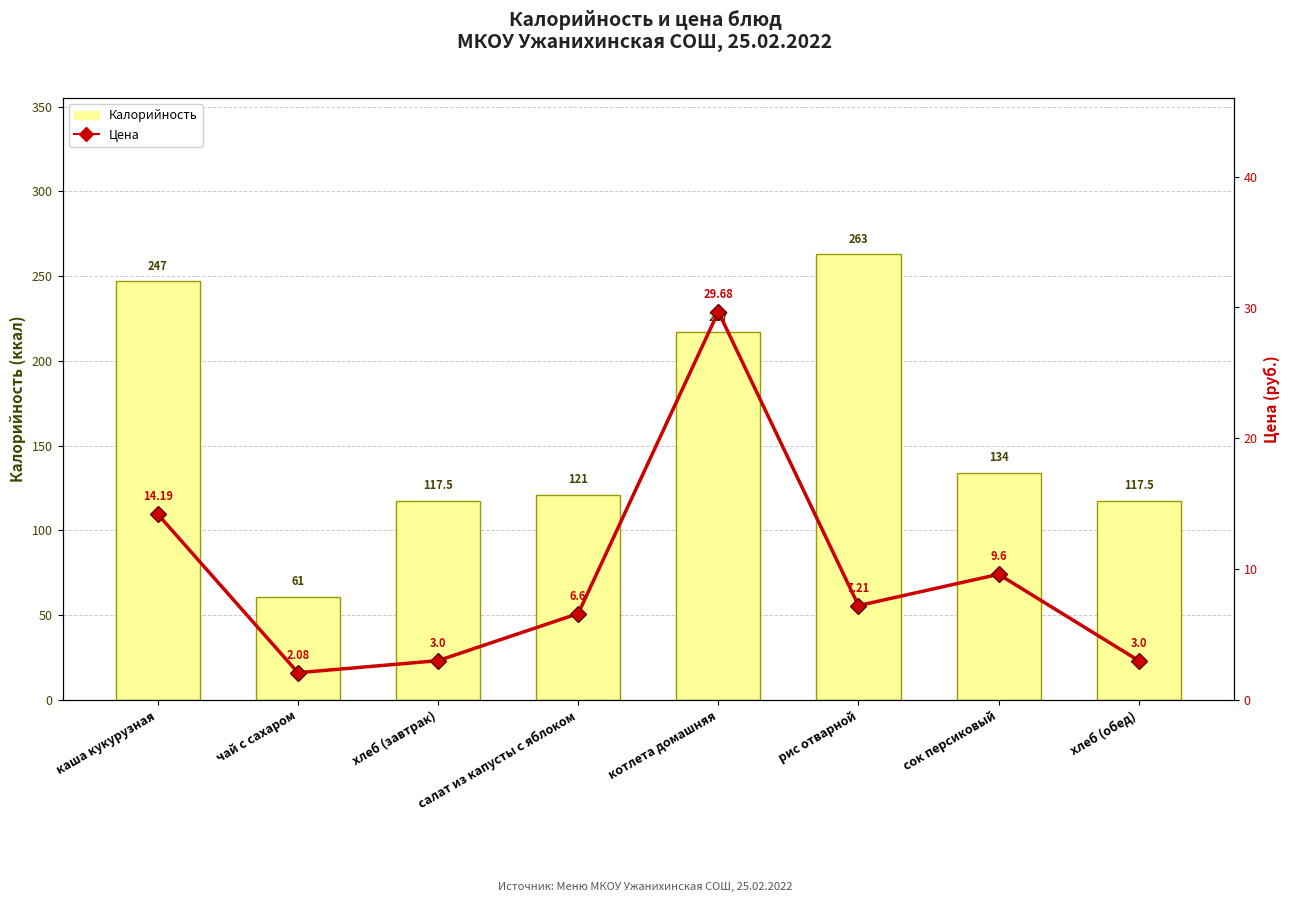

Does the chart contain stacked bars?

No